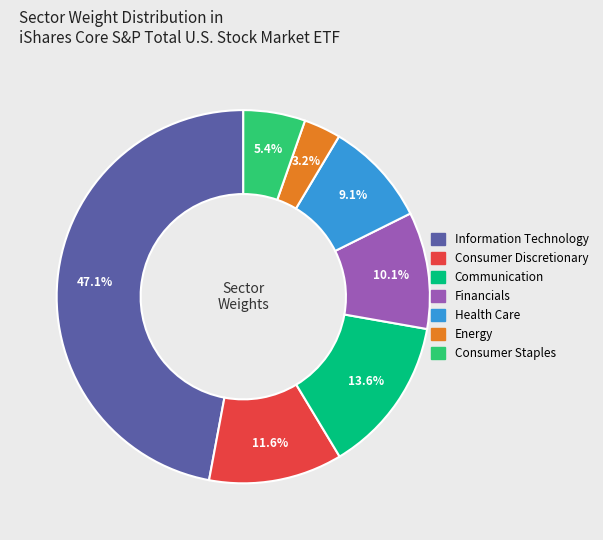

What percentage do Financials and Consumer Staples together represent?

15.5%